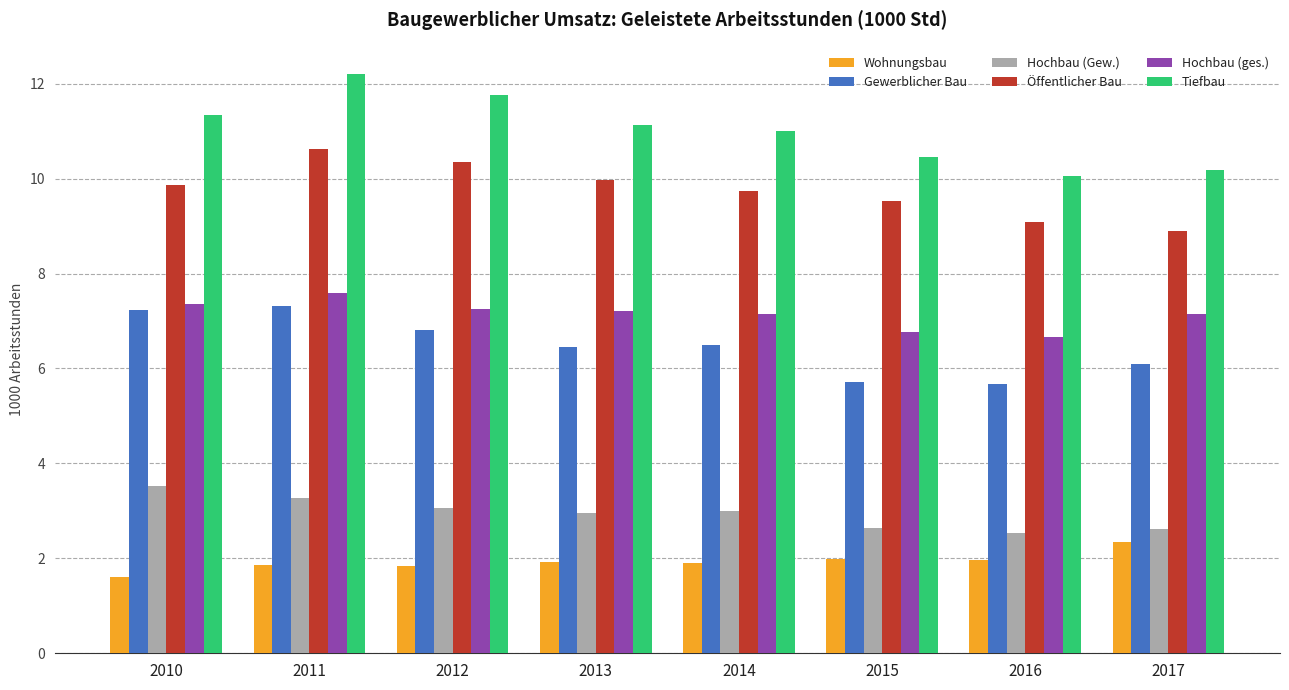

True or false: Gewerblicher Bau has a value of 8.6 at 2017.

False